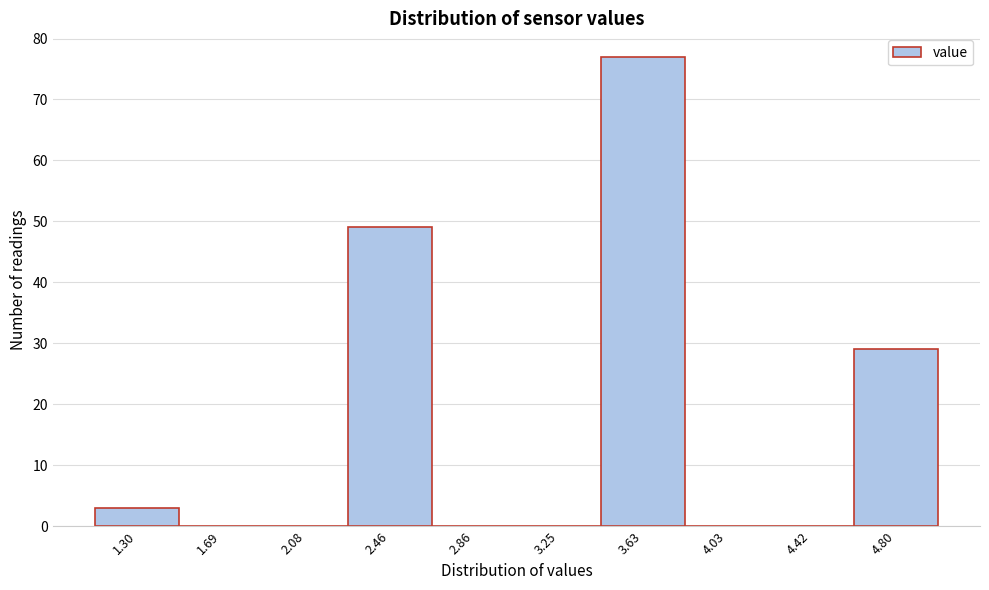

Reading left to right, transcribe this chart: for each bar, give the range it covers on the x-axis and its height. Neither the bar edges nor the heights are printed on the chart, so give them approximately, as read against the axes.

1.10 to 1.49: 3
1.49 to 1.88: 0
1.88 to 2.27: 0
2.27 to 2.66: 49
2.66 to 3.05: 0
3.05 to 3.44: 0
3.44 to 3.83: 77
3.83 to 4.22: 0
4.22 to 4.61: 0
4.61 to 5.00: 29